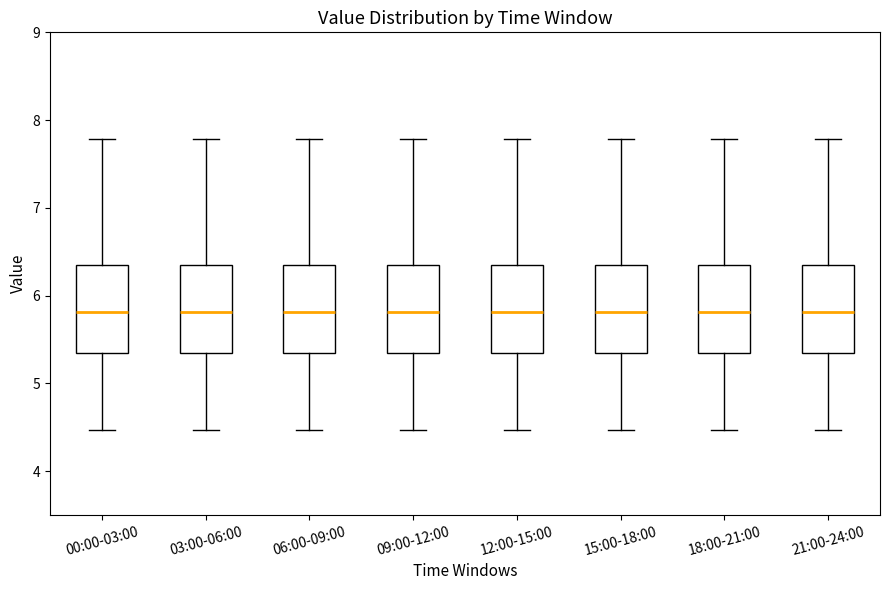

Reading left to right, transcribe this box plot: for each box, give where its median line is, the range the box spans, and where its two whiskers end, as read against the y-axis. The values are not printed on the chart, so give them approximately, as read against the axis.

00:00-03:00: median 5.8, box 5.3 to 6.4, whiskers 4.5 to 7.8
03:00-06:00: median 5.8, box 5.3 to 6.4, whiskers 4.5 to 7.8
06:00-09:00: median 5.8, box 5.3 to 6.4, whiskers 4.5 to 7.8
09:00-12:00: median 5.8, box 5.3 to 6.4, whiskers 4.5 to 7.8
12:00-15:00: median 5.8, box 5.3 to 6.4, whiskers 4.5 to 7.8
15:00-18:00: median 5.8, box 5.3 to 6.4, whiskers 4.5 to 7.8
18:00-21:00: median 5.8, box 5.3 to 6.4, whiskers 4.5 to 7.8
21:00-24:00: median 5.8, box 5.3 to 6.4, whiskers 4.5 to 7.8